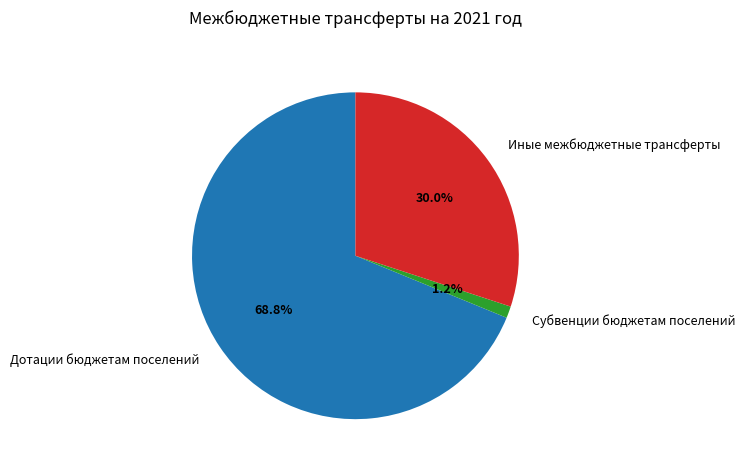

To the nearest percent, what is the average slice percentage?

33%